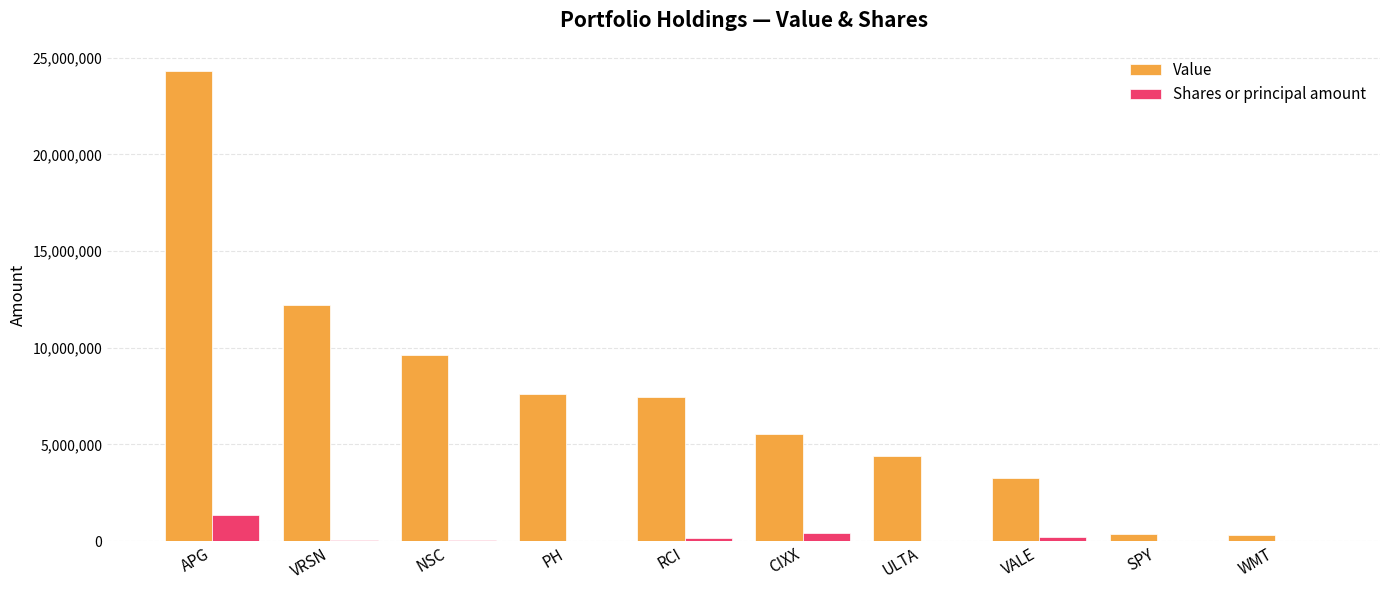

What is the sum of the Value values at PH and ULTA?

11996000